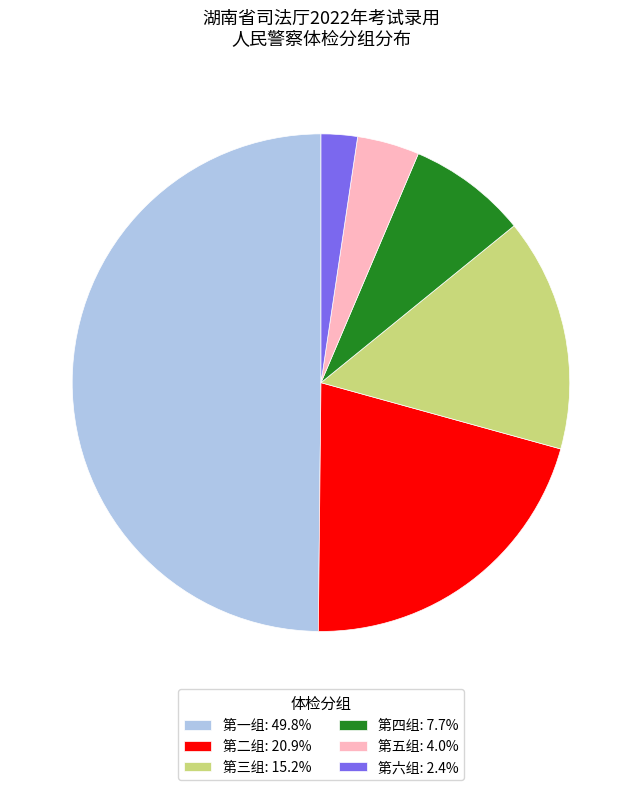

Do 第六组 and 第一组 together represent more than half of the pie?

Yes